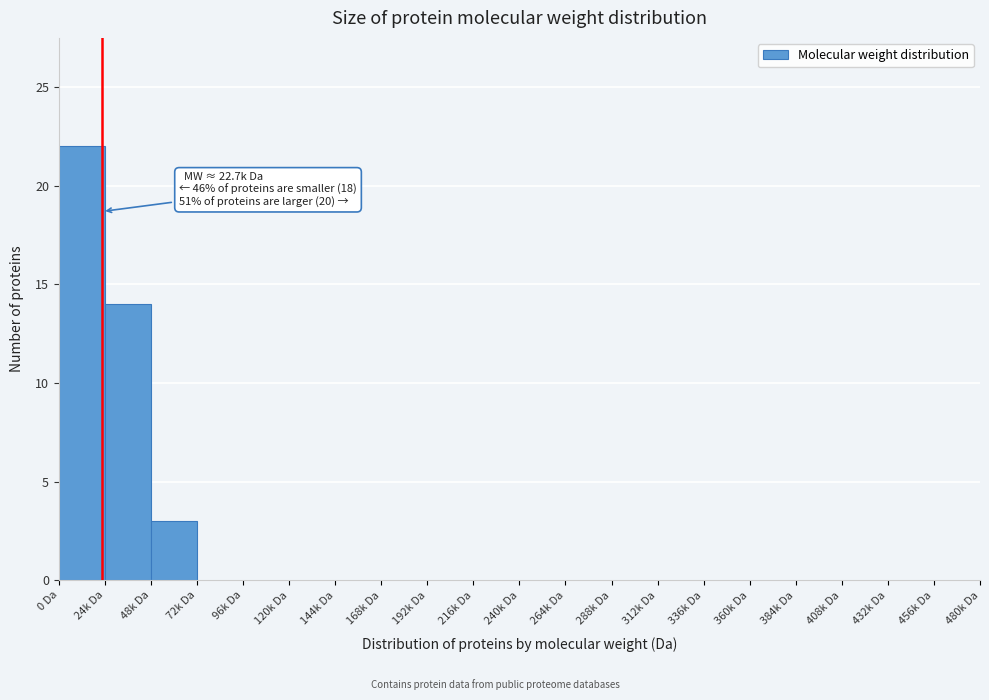

Reading left to right, extract all data points from this chart.

0 Da=22	24k Da=14	48k Da=3	72k Da=0	96k Da=0	120k Da=0	144k Da=0	168k Da=0	192k Da=0	216k Da=0	240k Da=0	264k Da=0	288k Da=0	312k Da=0	336k Da=0	360k Da=0	384k Da=0	408k Da=0	432k Da=0	456k Da=0